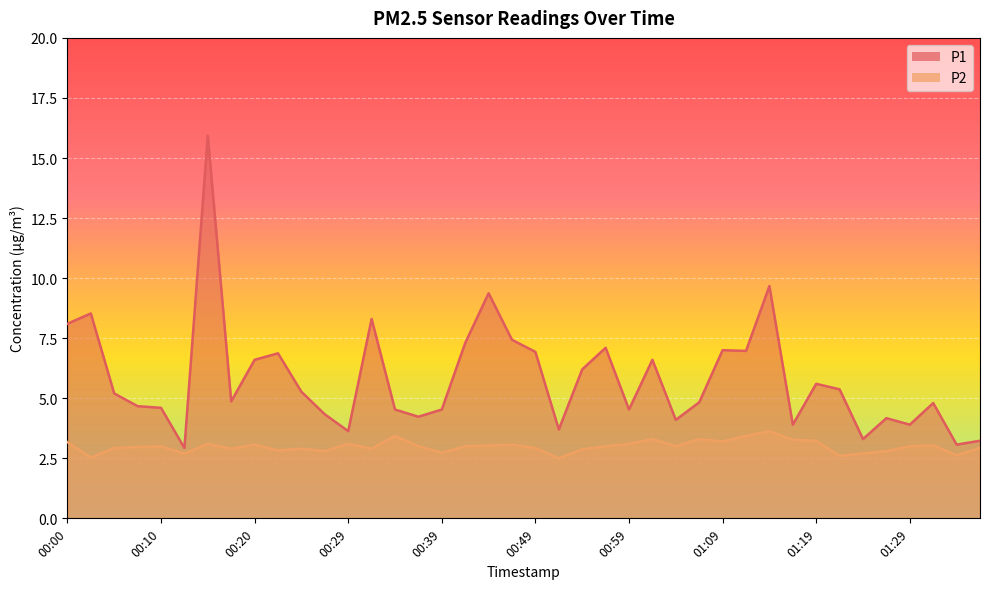

What is the label of the 14th point from the left?

00:32